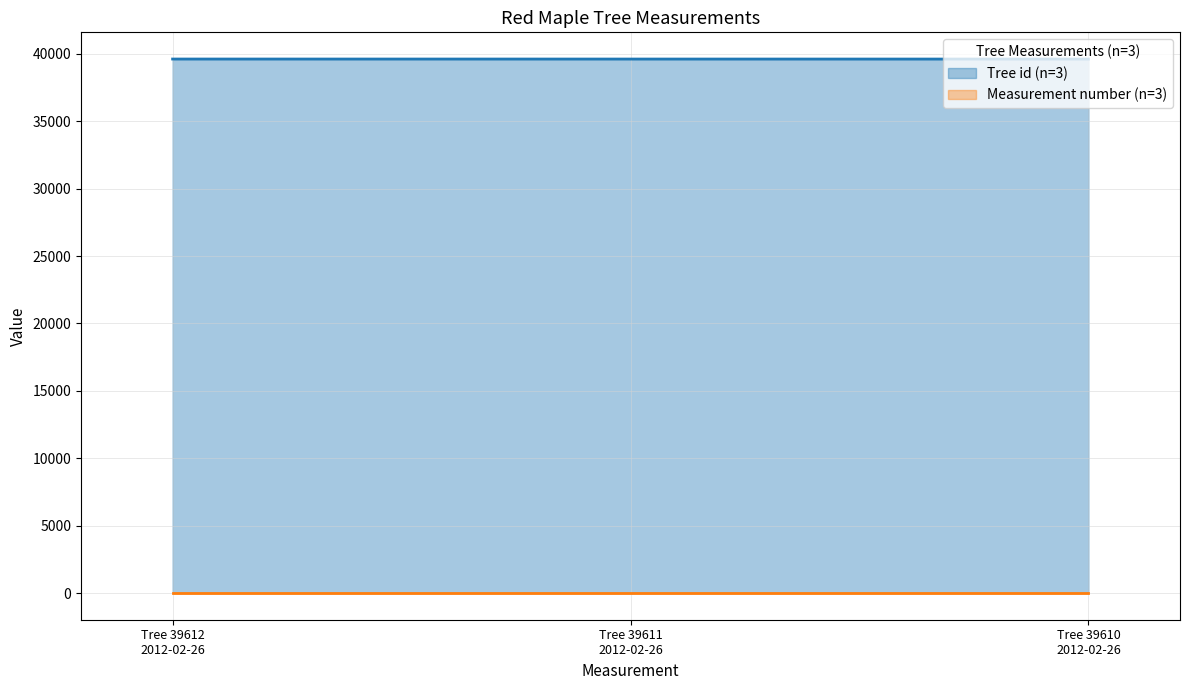

At how many categories does at least one series exceed 36817?

3